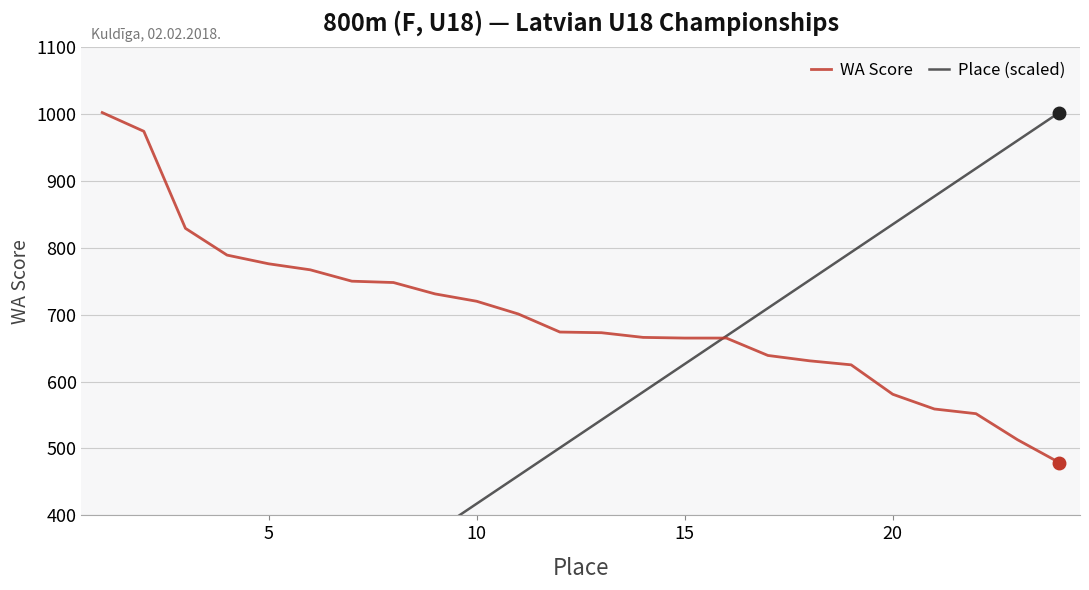

What are all the series names shown in the legend?

WA Score, Place (scaled)